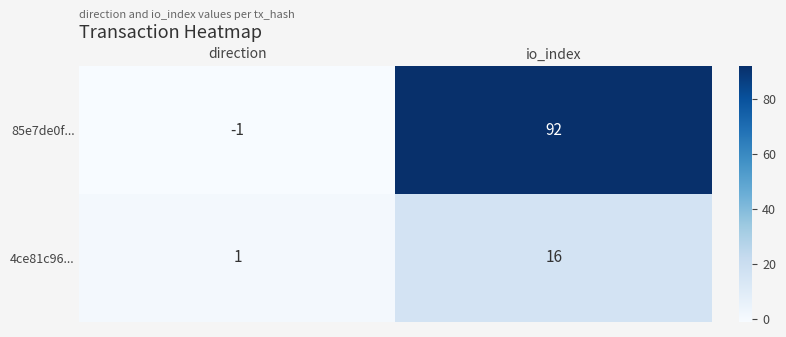

What is the greatest value displayed?

92